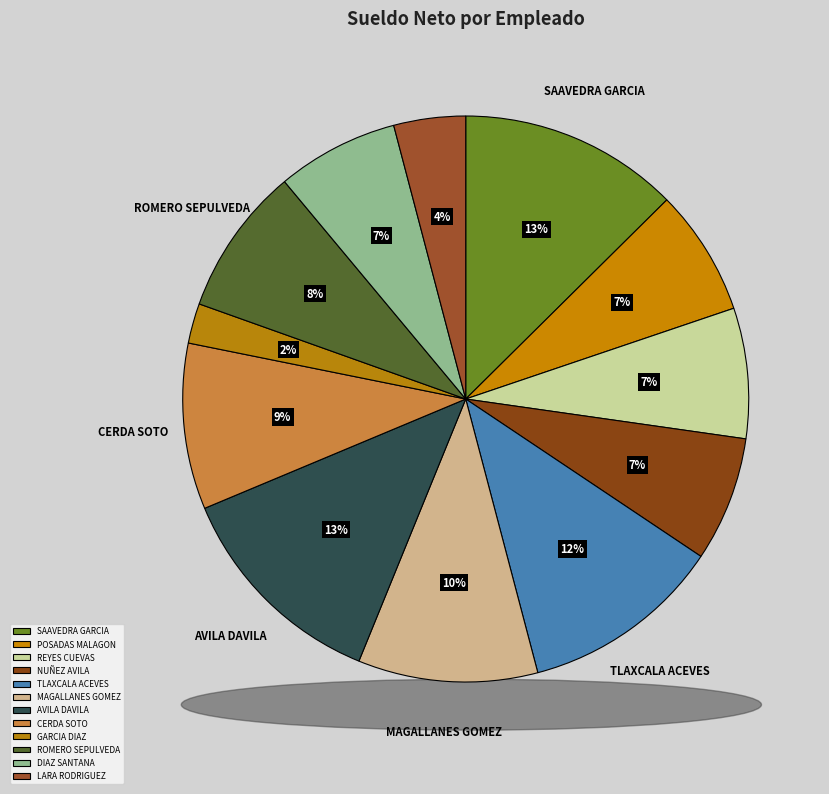

To the nearest percent, what percentage of the pie is REYES CUEVAS, FRANCISCO LORENZO?

7%